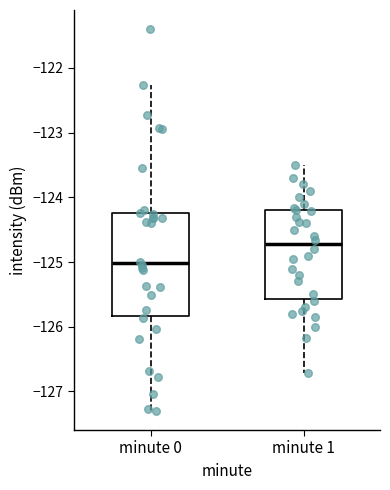

Reading left to right, read every box against the y-axis: the position of its median line, the range the box covers, and the ends of its whiskers. The values are not printed on the chart, so give them approximately, as read against the axis.

minute 0: median -125.0, box -125.8 to -124.2, whiskers -127.3 to -122.3
minute 1: median -124.7, box -125.6 to -124.2, whiskers -126.7 to -123.5